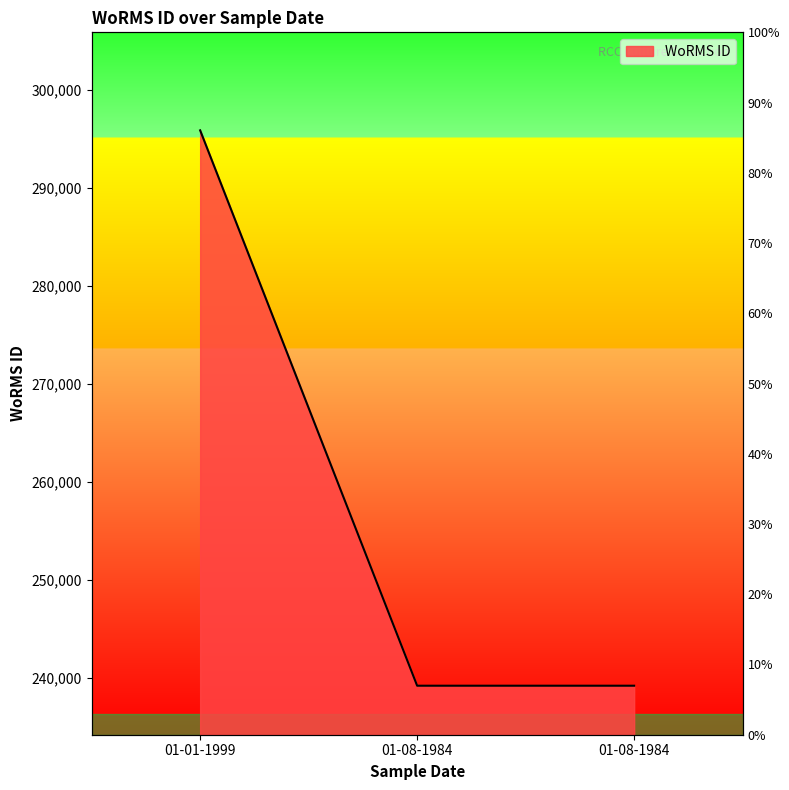

Rank the categories by value from lowest to highest.

01-08-1984, 01-08-1984, 01-01-1999